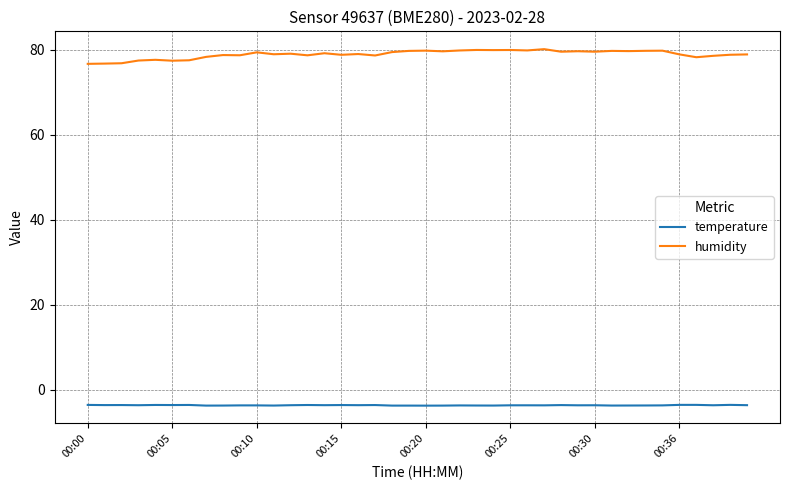

What is the difference between the maximum and minimum values in the humidity series?

3.5